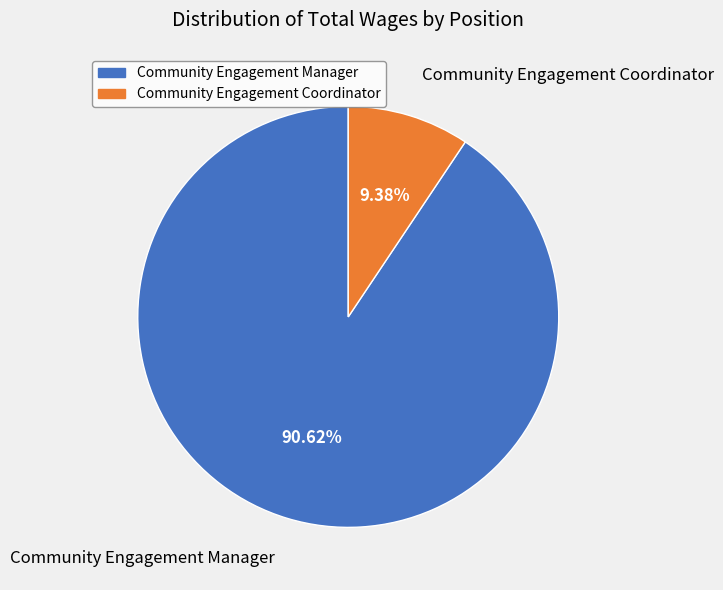

Approximately how many times larger is the value at Community Engagement Coordinator compared to Community Engagement Manager?

0.1